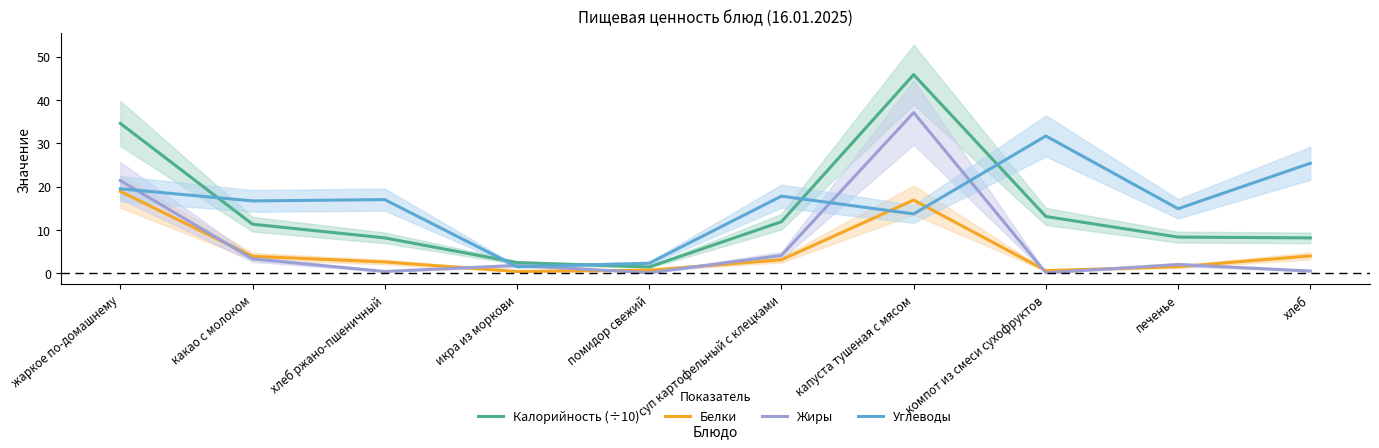

After their last crossing, which series has the higher values: Углеводы or Жиры?

Углеводы